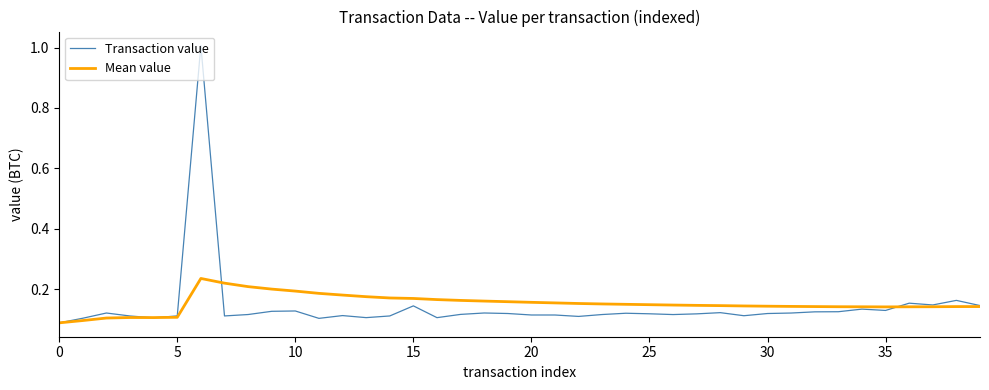

Rank the series by their maximum value, from highest to lowest.

Transaction value, Mean value